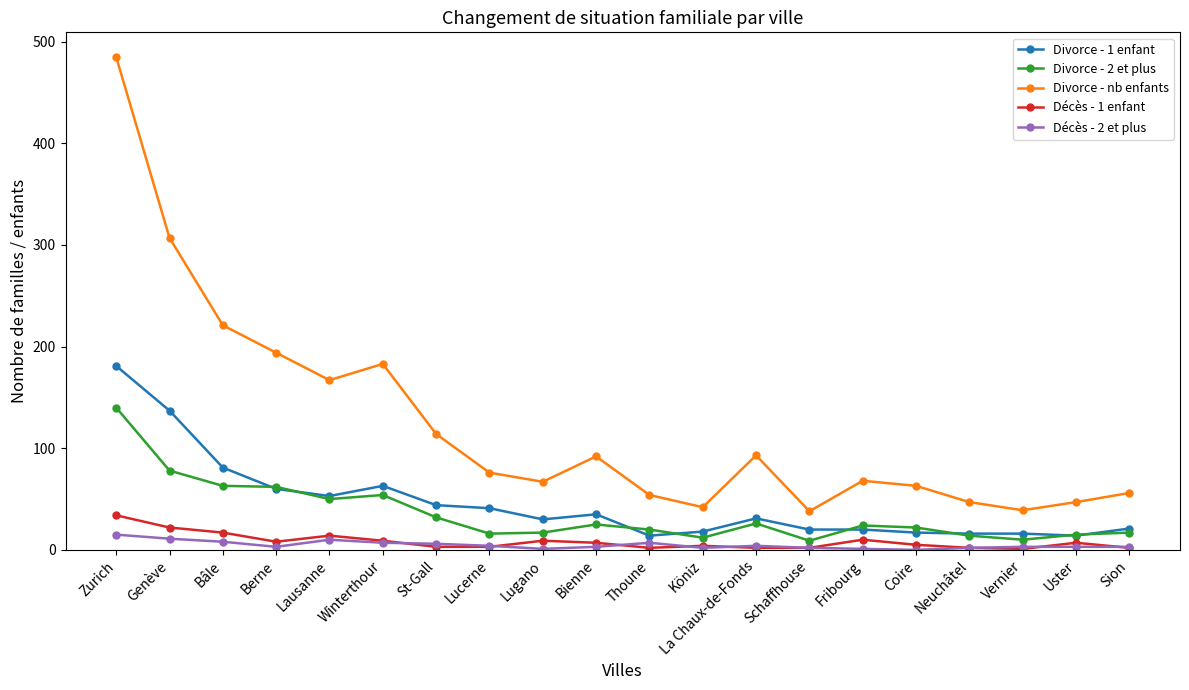

At which category does Divorce - nb enfants reach its first local valley?

Lausanne